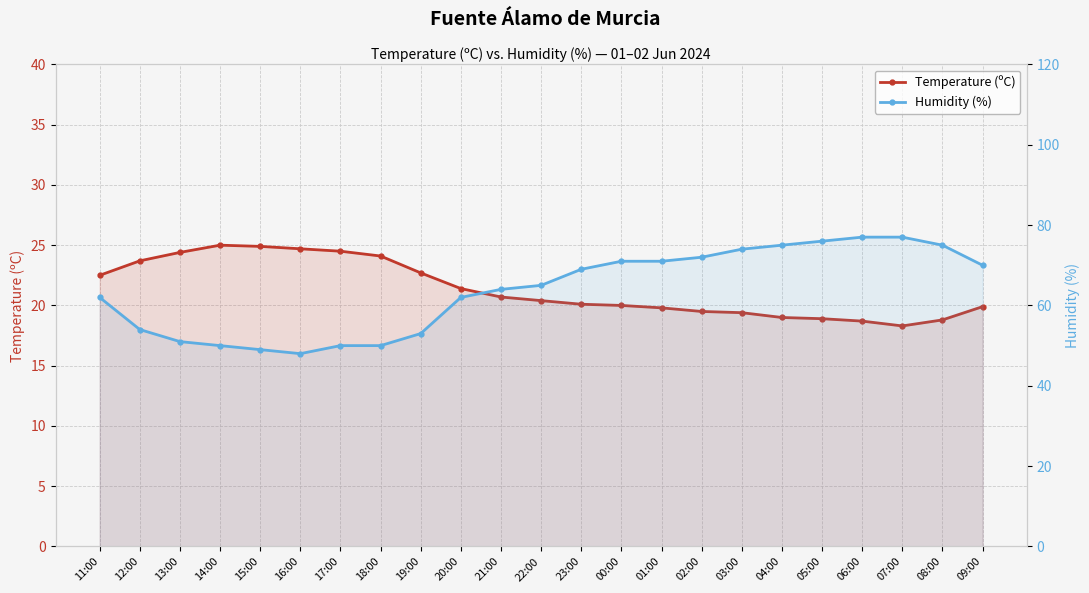

True or false: Humidity (%) and Temperature (ºC) intersect in this chart.

False